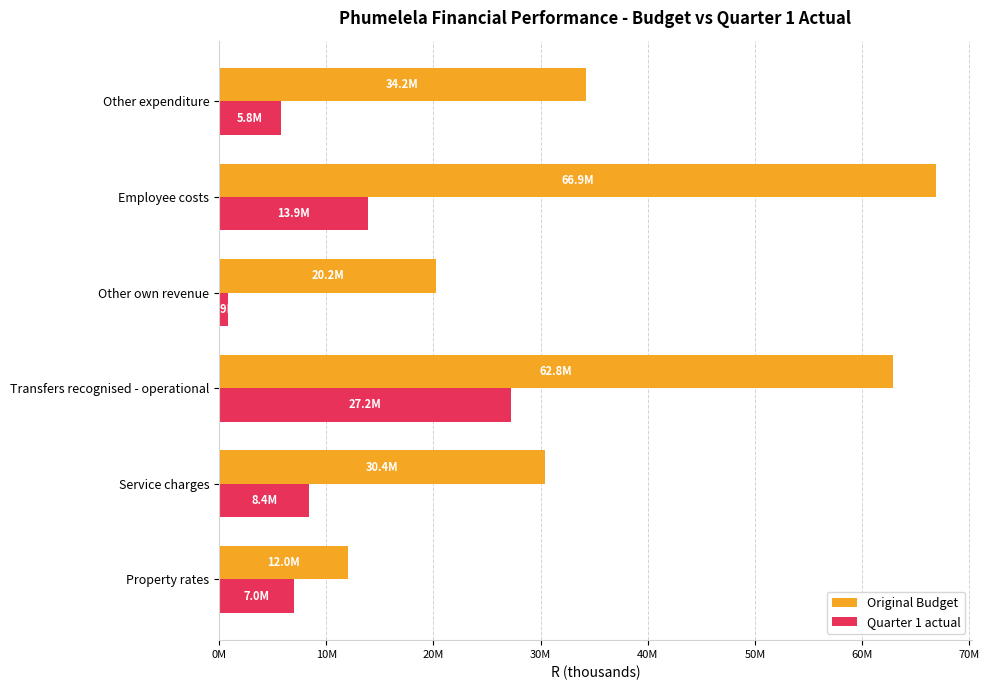

Which series has the largest total across all categories?

Original Budget